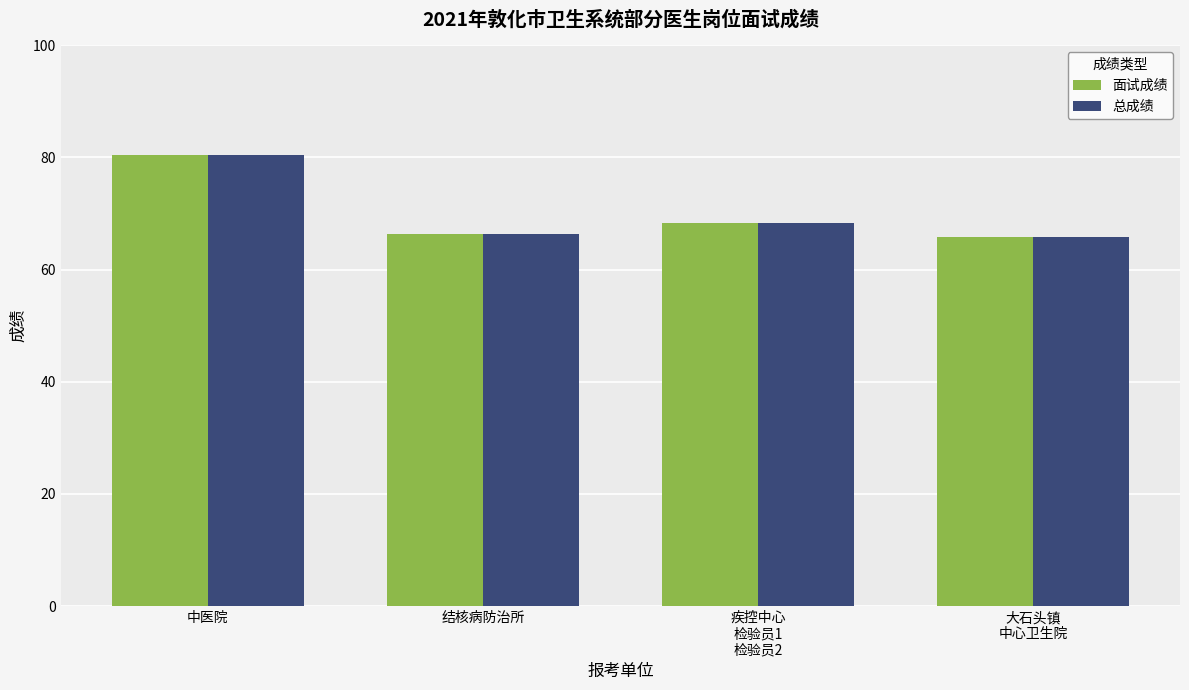

Which category has the highest value across all series?

中医院